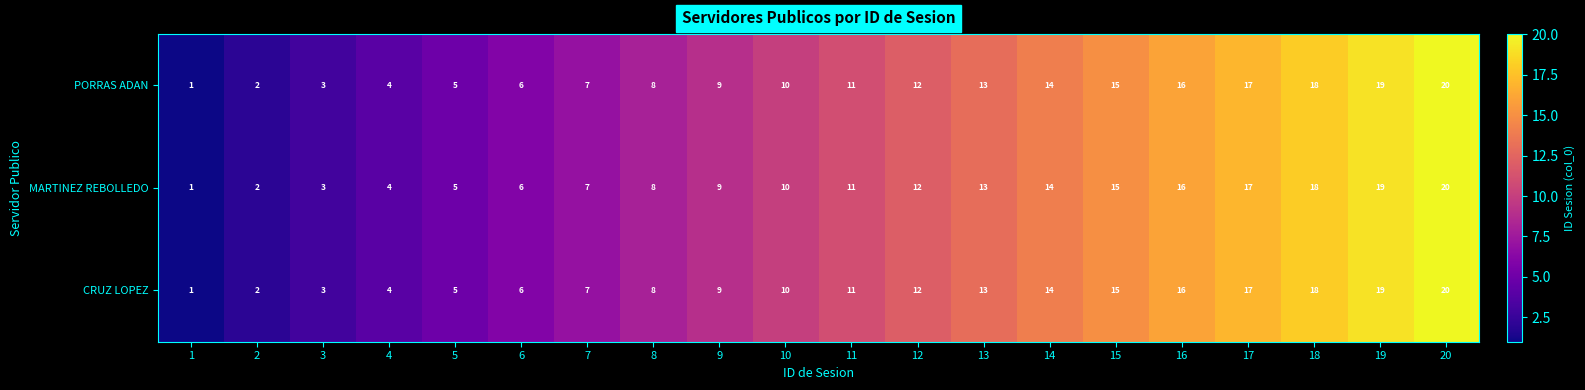

At which category is the sum across all series the highest?

20